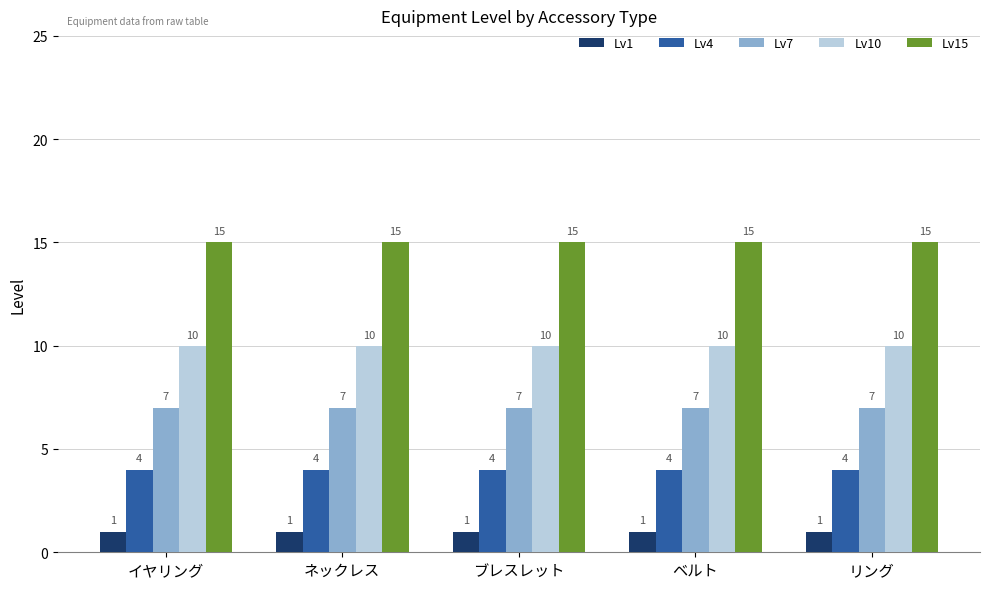

What is the smallest value displayed?

1